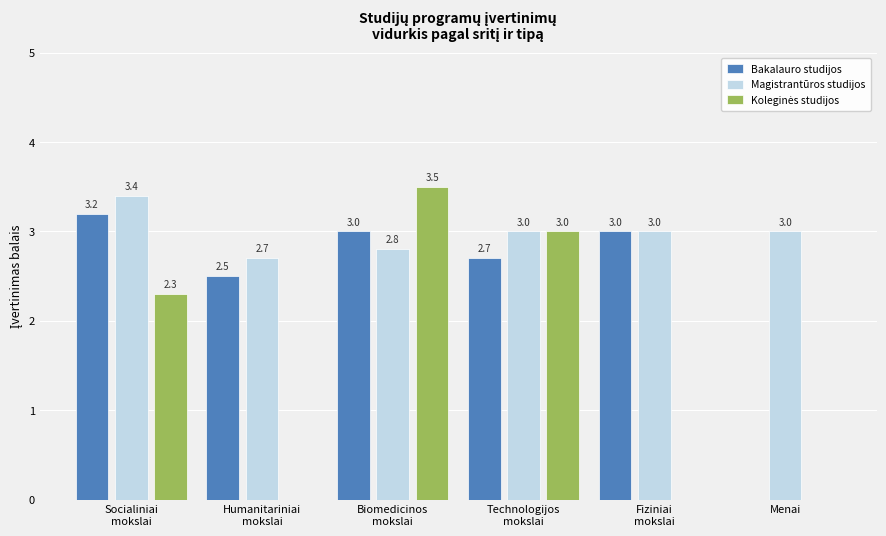

Is it true that Magistrantūros studijos equals 3.0 at Menai?

True